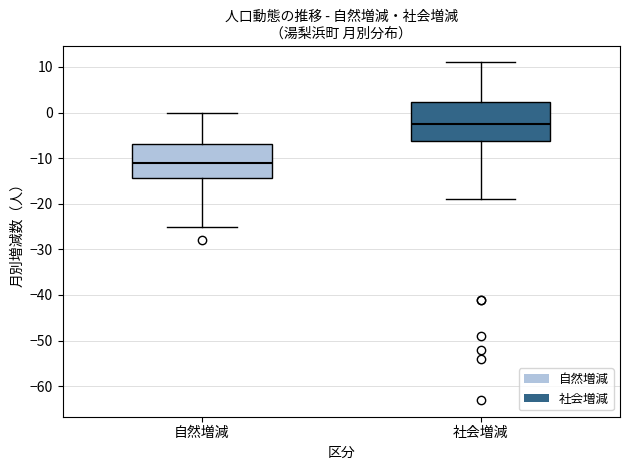

Reading left to right, read every box against the y-axis: the position of its median line, the range the box covers, and the ends of its whiskers. The values are not printed on the chart, so give them approximately, as read against the axis.

自然増減: median -11, box -14 to -7, whiskers -25 to 0
社会増減: median -2, box -6 to 2, whiskers -19 to 11